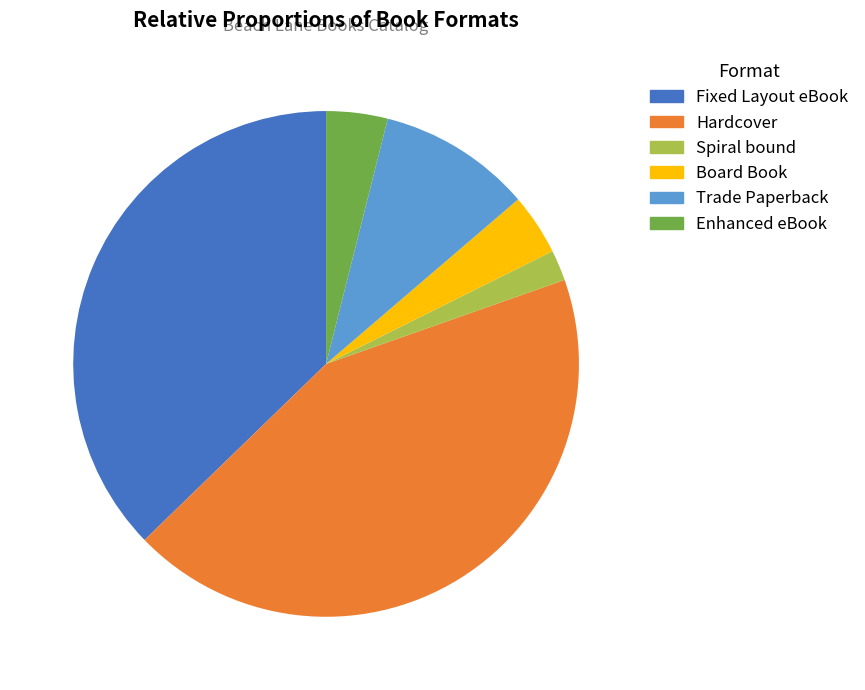

What is the ratio of the value at Fixed Layout eBook to the value at Hardcover?

0.9